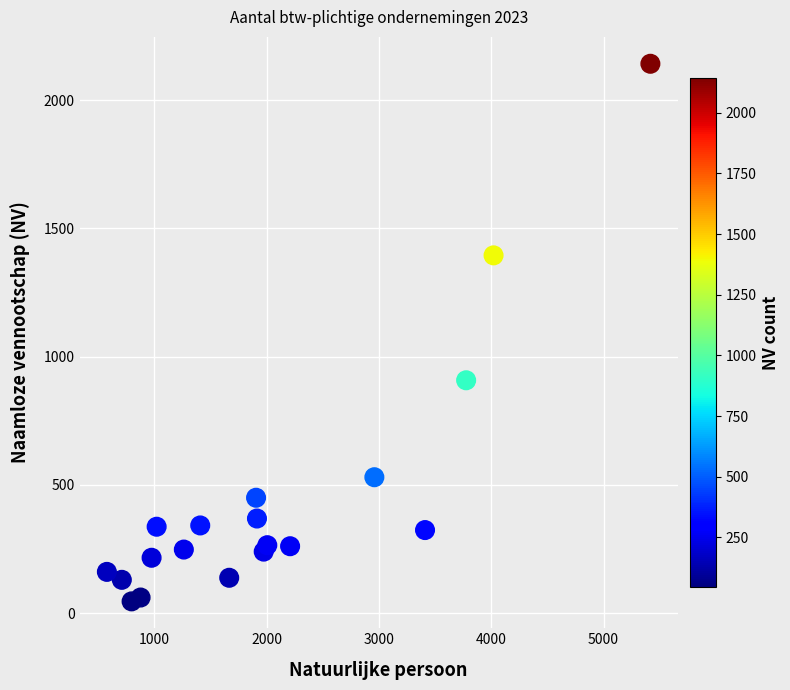

What Y value in the scatter plot is closest to 1094?

908